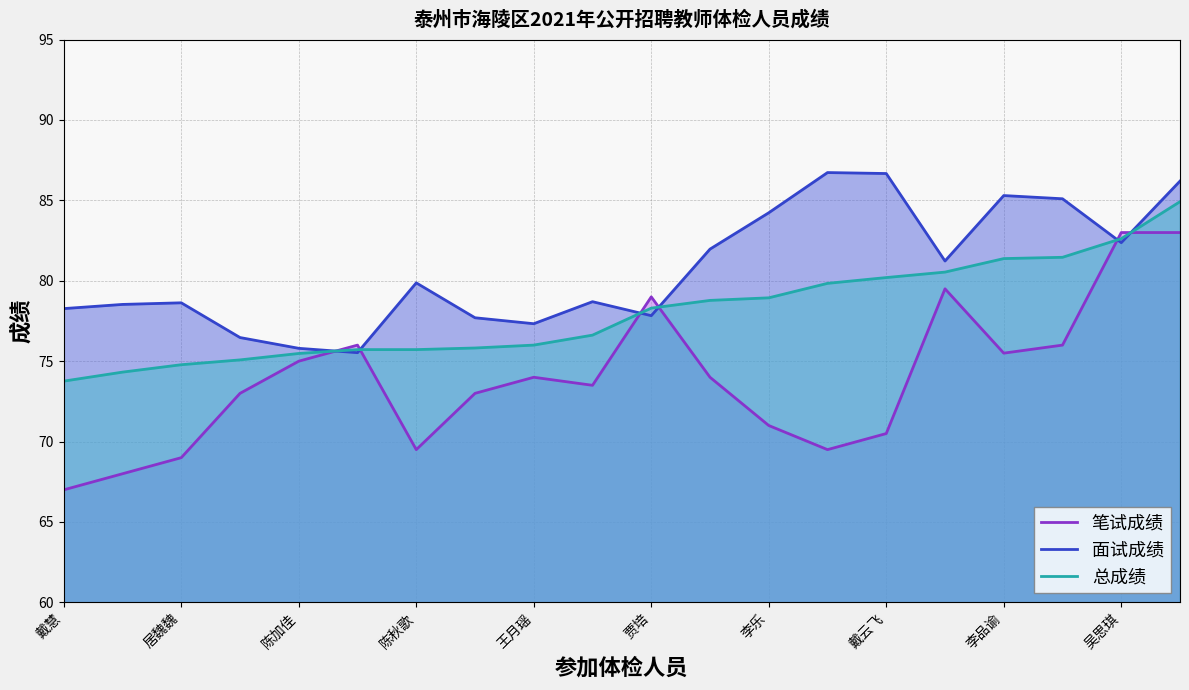

What is the minimum value shown in the chart?

67.0